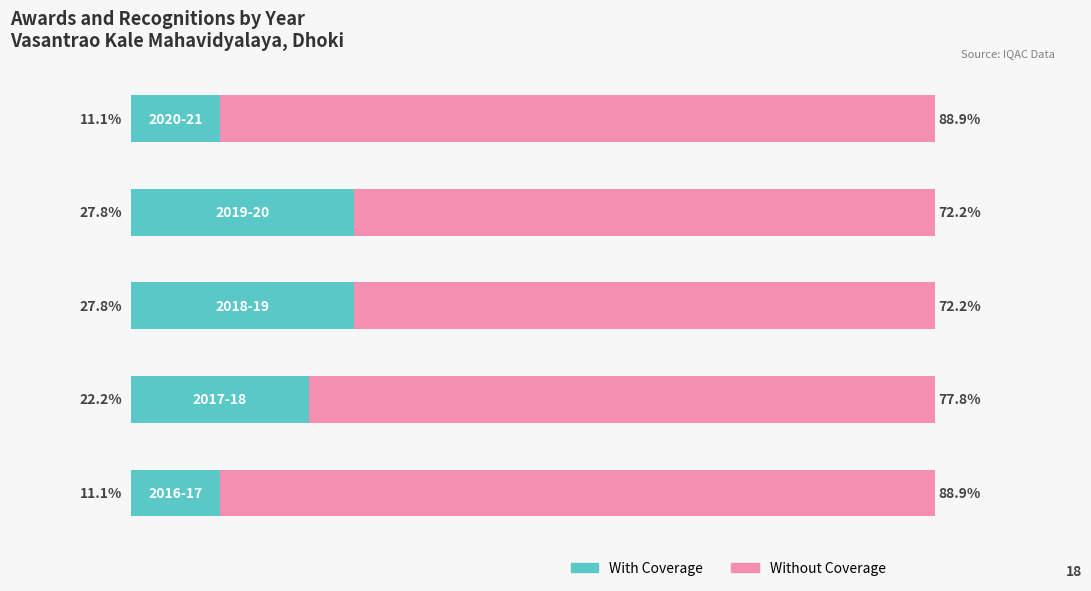

What are all the series names shown in the legend?

With Coverage, Without Coverage